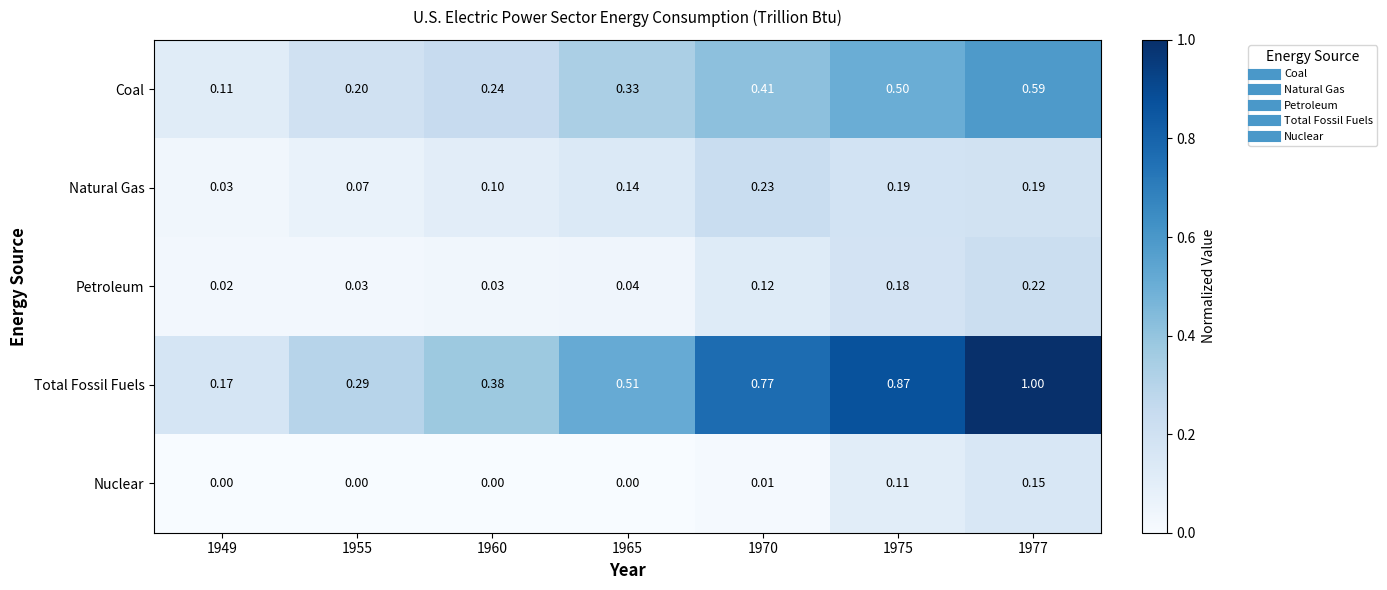

Which series has the largest total across all categories?

Total Fossil Fuels